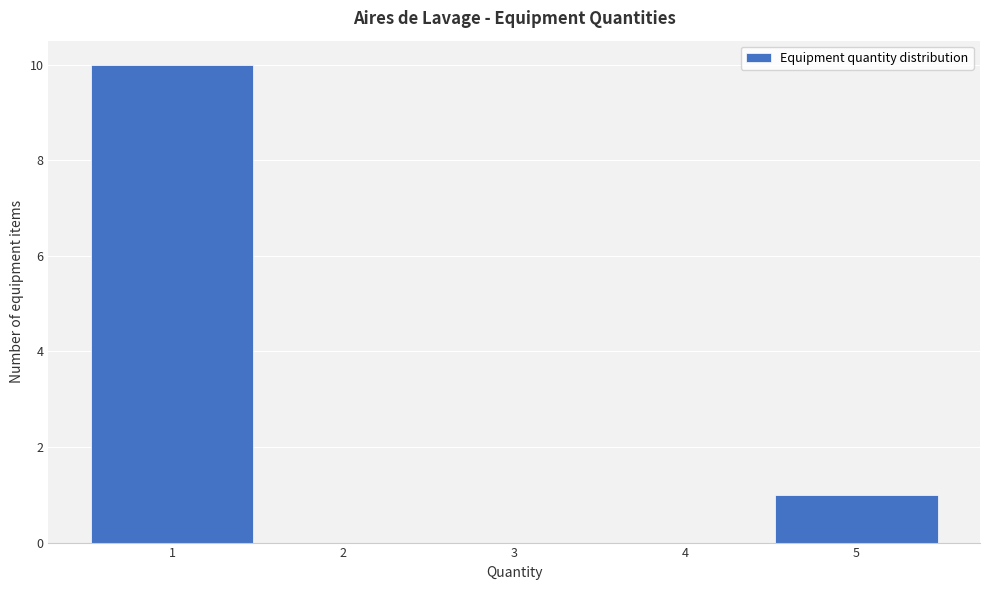

How tall is the bar that spans 0.5 to 1.5 on the x-axis? The values are not printed on the chart, so give them approximately, as read against the axis.

10